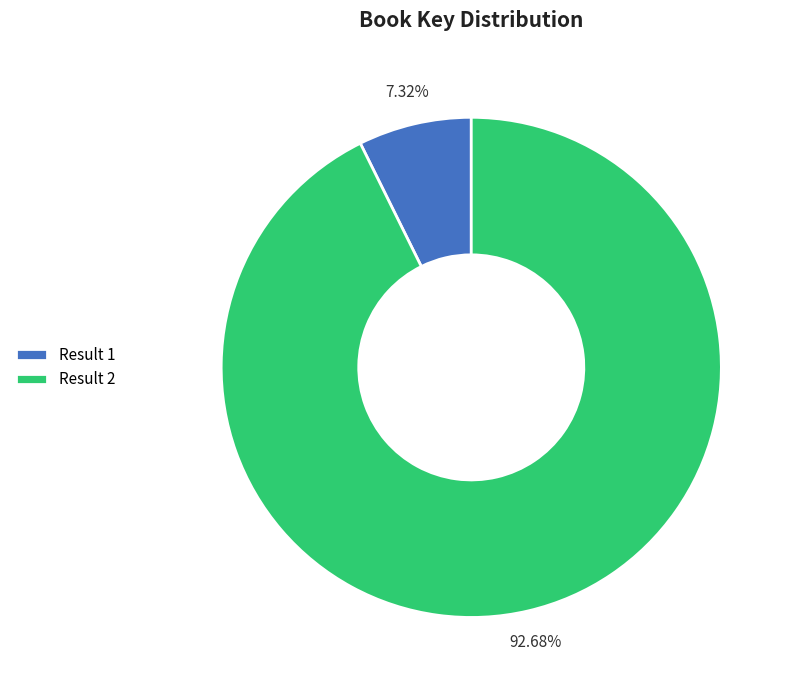

Count the number of slices in the pie.

2